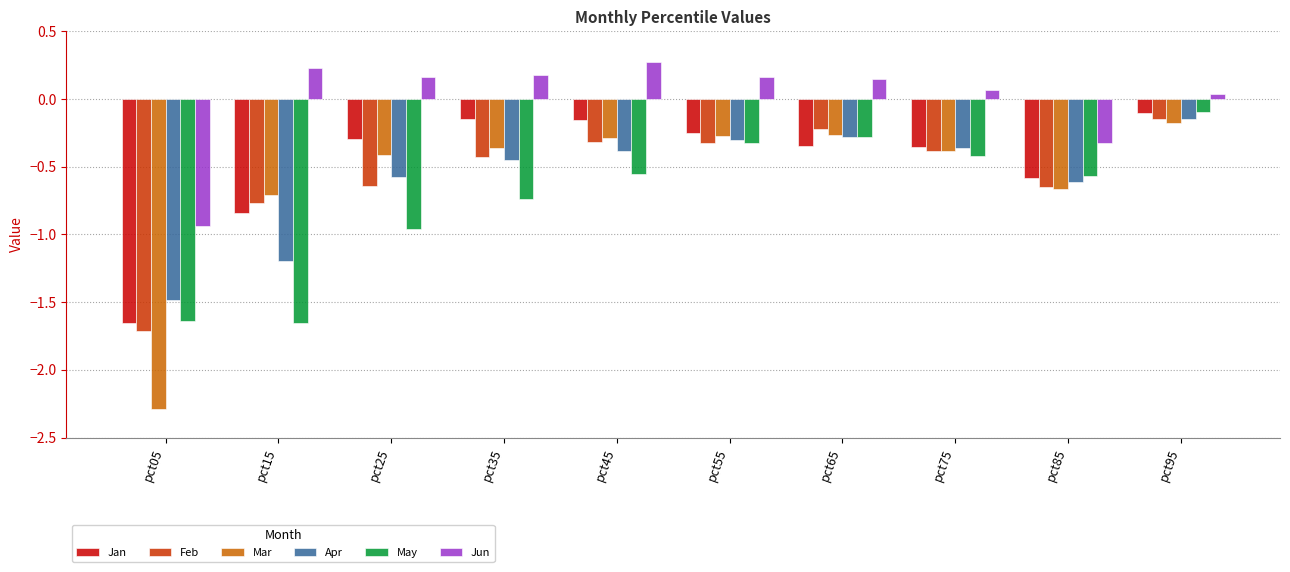

What is the spread (max minus min) of values at pct65?

0.5